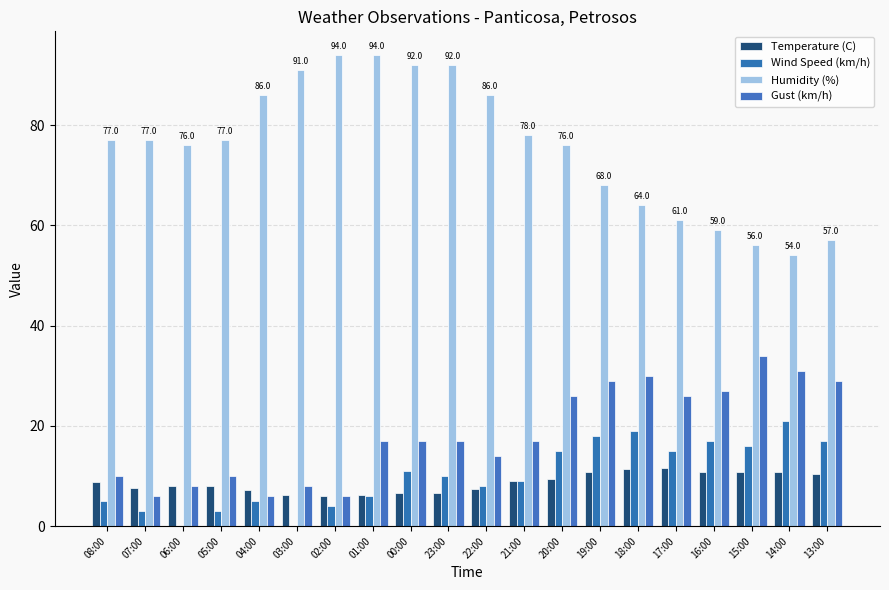

How many categories are shown in the chart?

20